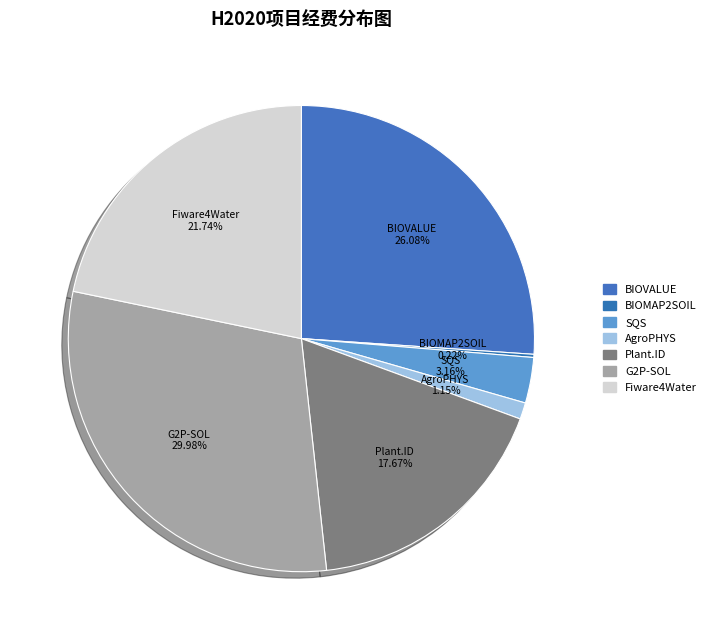

What percentage is the Plant.ID slice, to the nearest percent?

18%